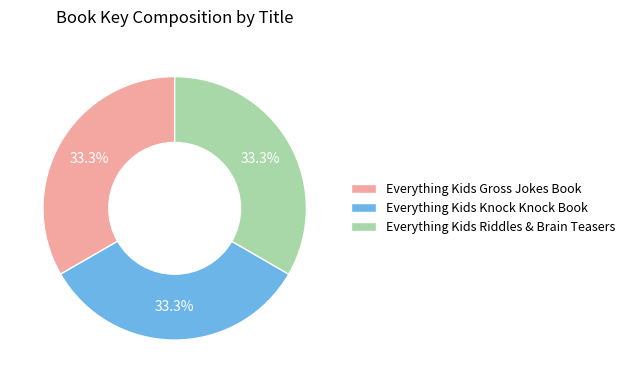

How many slices are in this pie chart?

3